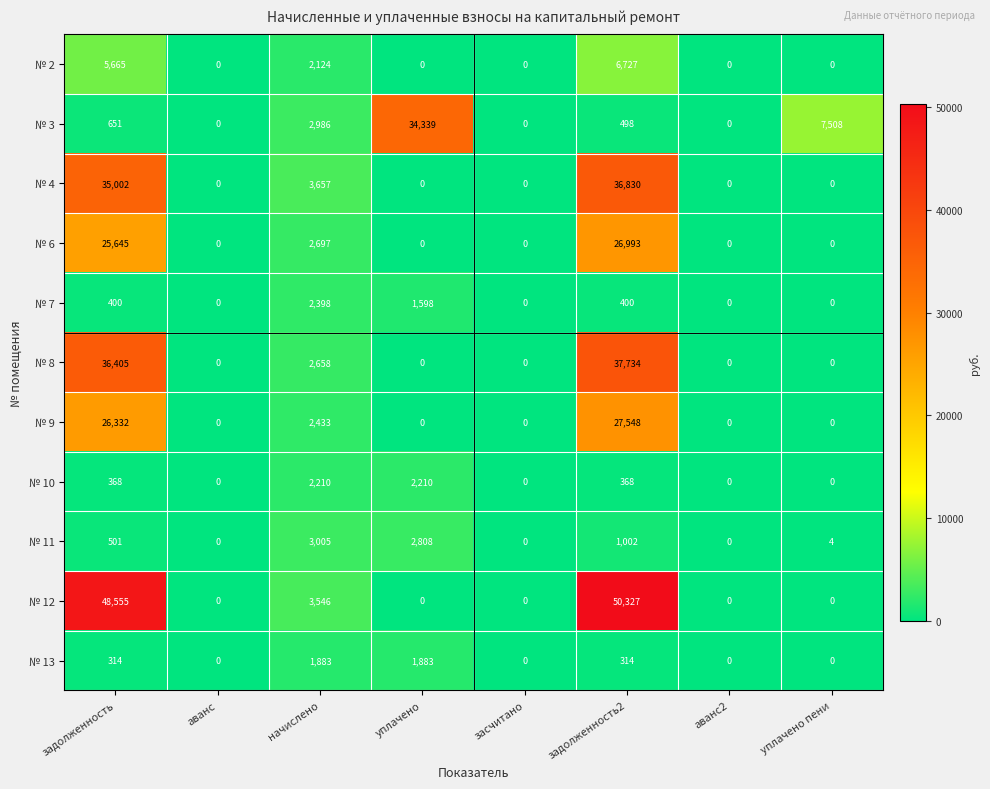

How many data points in № 9 are above 0?

3